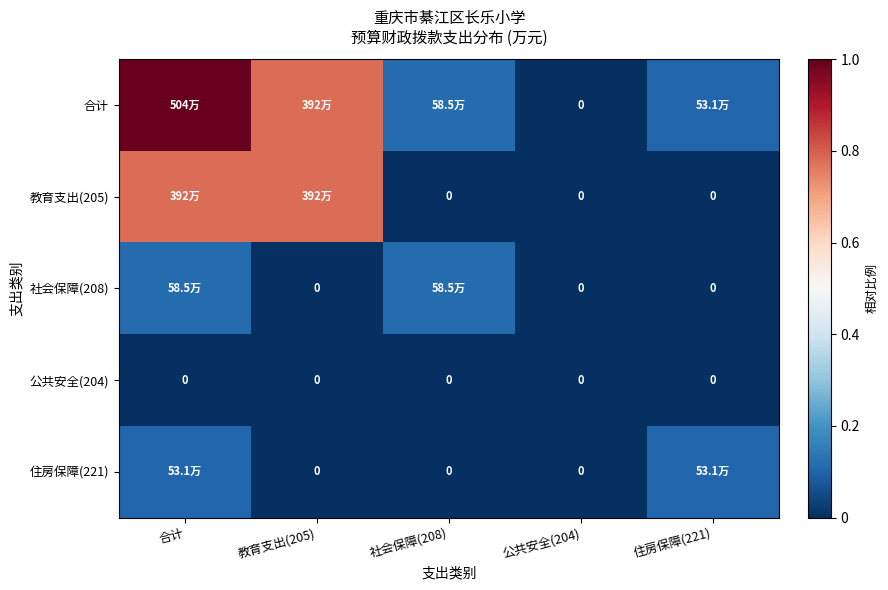

At which category is the sum across all series the highest?

合计